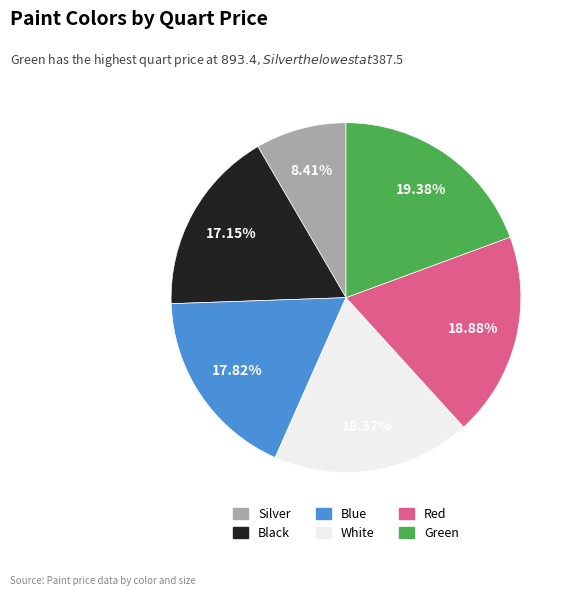

Which slice is the smallest?

Silver